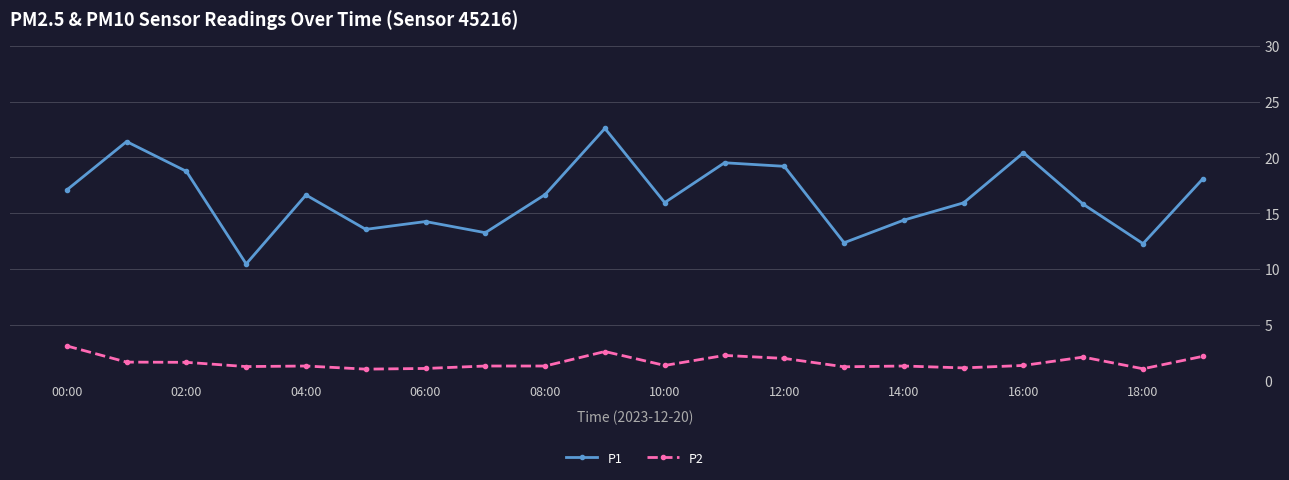

What is the maximum value for P1?

22.6